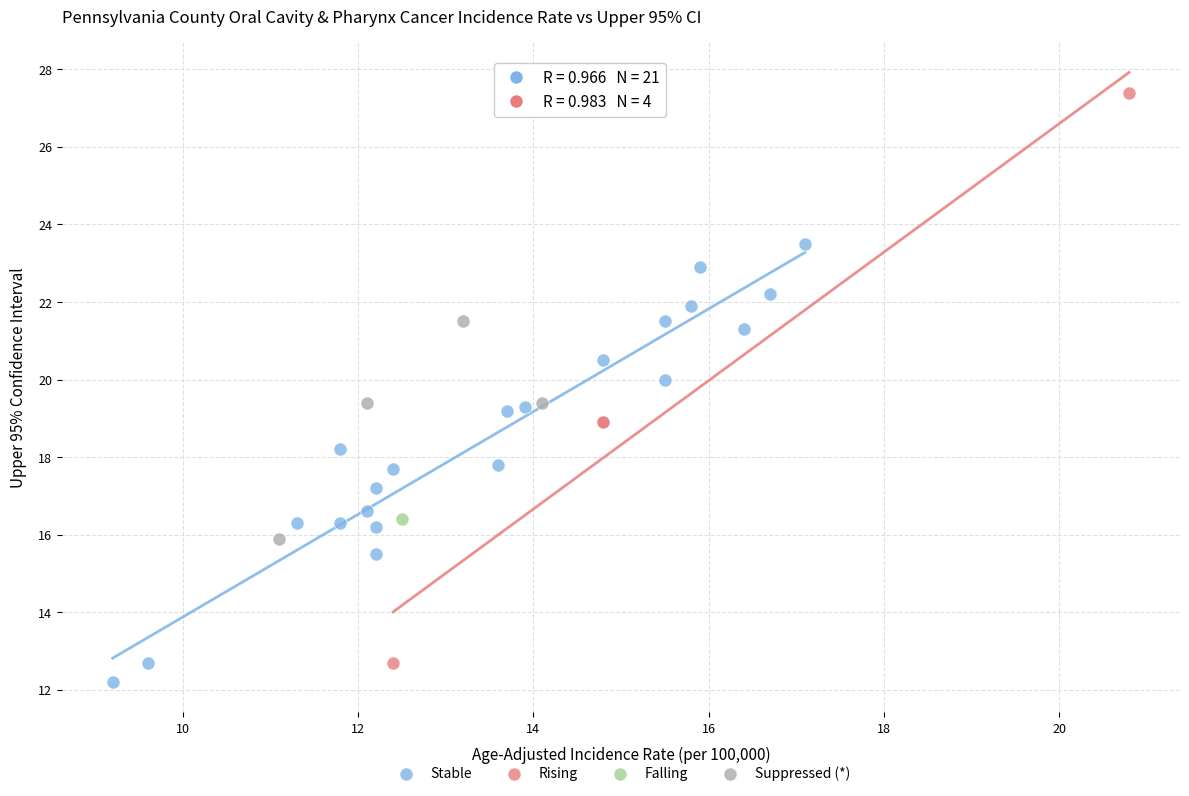

What are all the series names shown in the legend?

Stable, Rising, Falling, Suppressed (*)